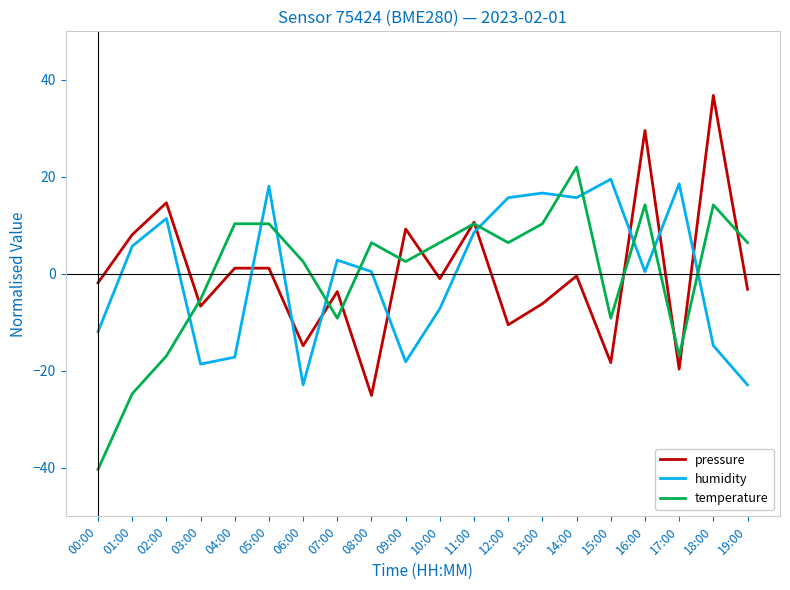

Is it true that humidity equals 26.3 at 15:00?

False